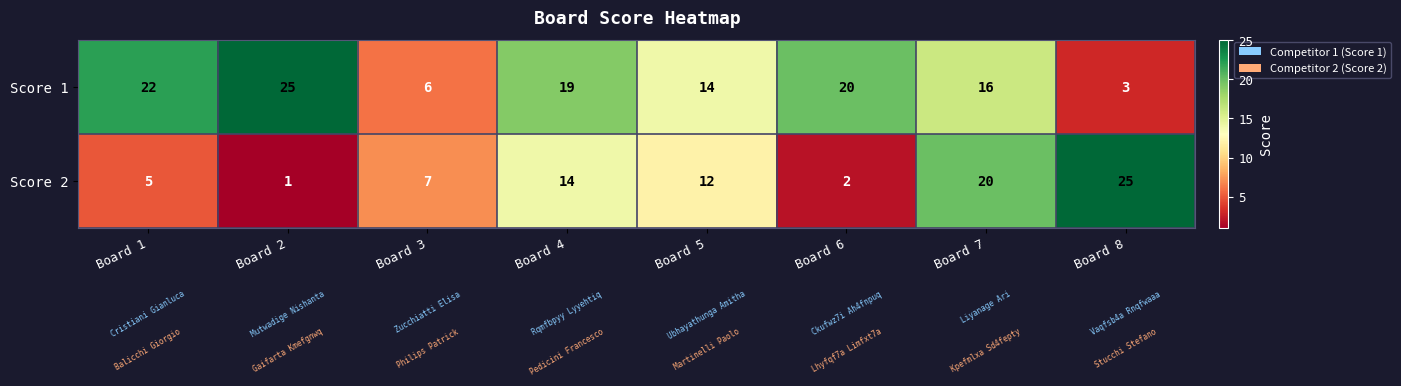

Reading left to right, list all the values displayed in this chart.

Score 1: Board 1=22	Board 2=25	Board 3=6	Board 4=19	Board 5=14	Board 6=20	Board 7=16	Board 8=3
Score 2: Board 1=5	Board 2=1	Board 3=7	Board 4=14	Board 5=12	Board 6=2	Board 7=20	Board 8=25